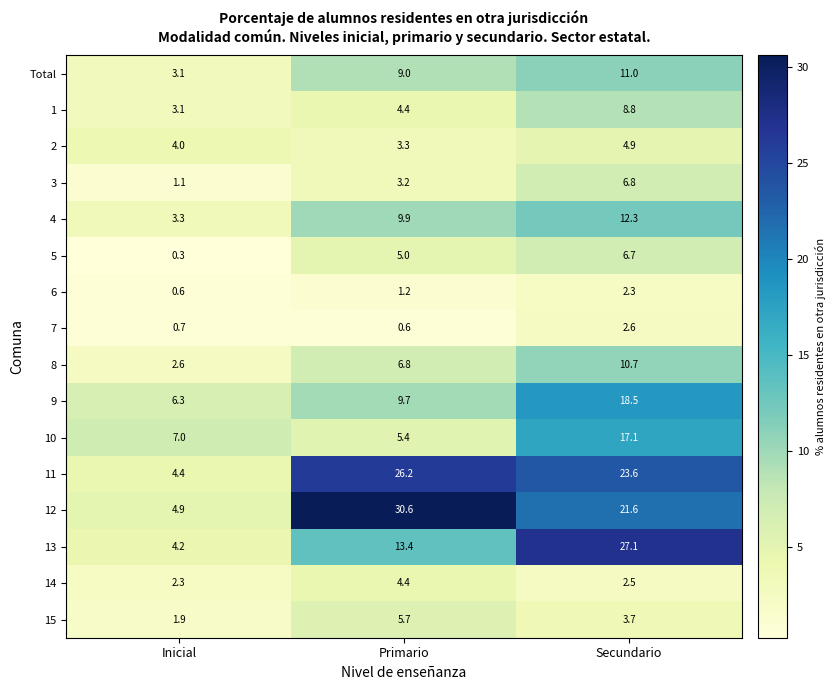

What is the spread (max minus min) of values at Secundario?

24.8